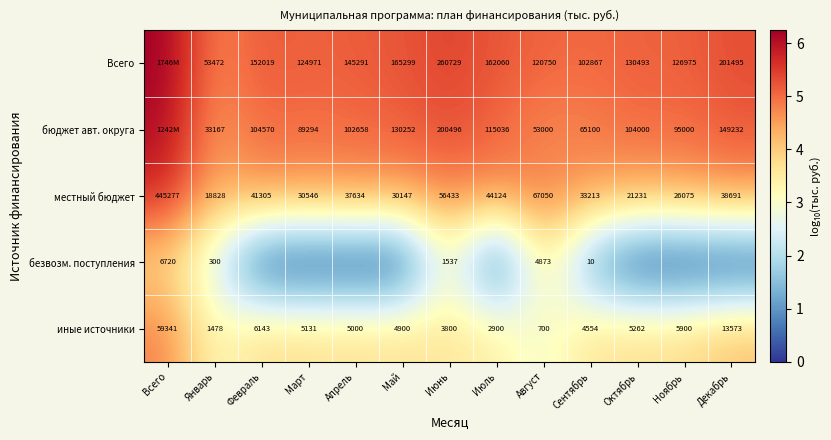

What is the sum of the бюджет авт. округа values at Август and Май?

9.8